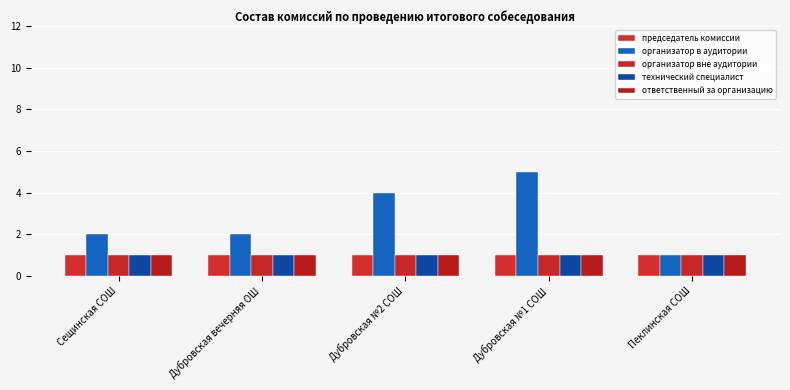

Reading left to right, extract all data points from this chart.

председатель комиссии: Сещинская СОШ=1	Дубровская вечерняя ОШ=1	Дубровская №2 СОШ=1	Дубровская №1 СОШ=1	Пеклинская СОШ=1
организатор в аудитории: Сещинская СОШ=2	Дубровская вечерняя ОШ=2	Дубровская №2 СОШ=4	Дубровская №1 СОШ=5	Пеклинская СОШ=1
организатор вне аудитории: Сещинская СОШ=1	Дубровская вечерняя ОШ=1	Дубровская №2 СОШ=1	Дубровская №1 СОШ=1	Пеклинская СОШ=1
технический специалист: Сещинская СОШ=1	Дубровская вечерняя ОШ=1	Дубровская №2 СОШ=1	Дубровская №1 СОШ=1	Пеклинская СОШ=1
ответственный за организацию: Сещинская СОШ=1	Дубровская вечерняя ОШ=1	Дубровская №2 СОШ=1	Дубровская №1 СОШ=1	Пеклинская СОШ=1